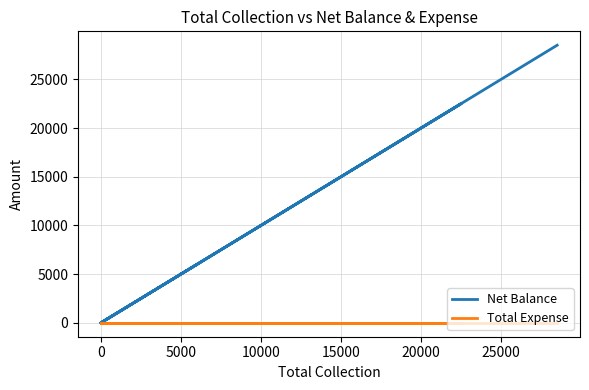

List the series in order of their overall mean, lowest first.

Total Expense, Net Balance